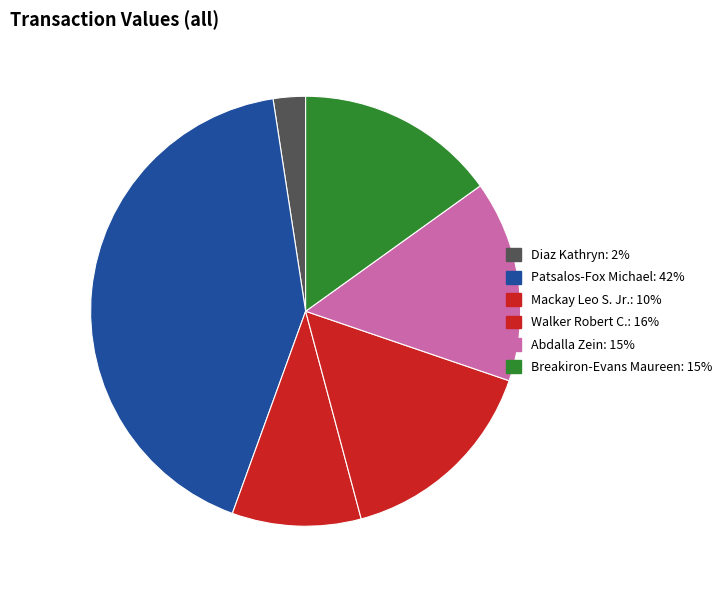

What is the smallest slice in the pie chart?

Diaz Kathryn